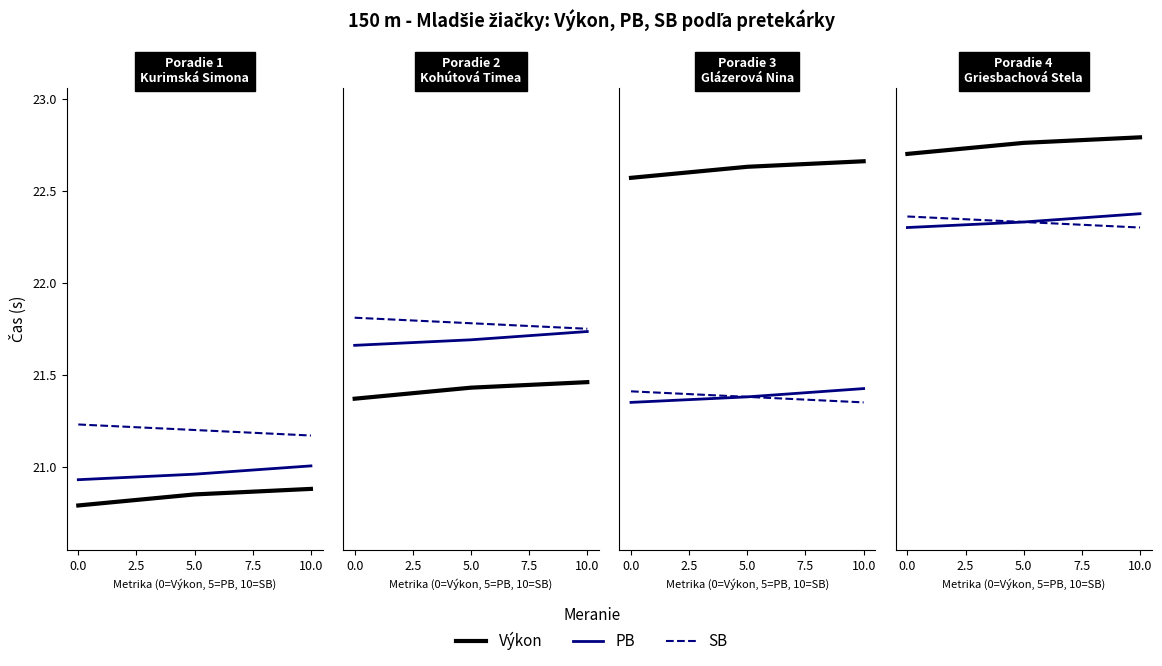

Which has a higher value, 5.0 or 10.0?

10.0